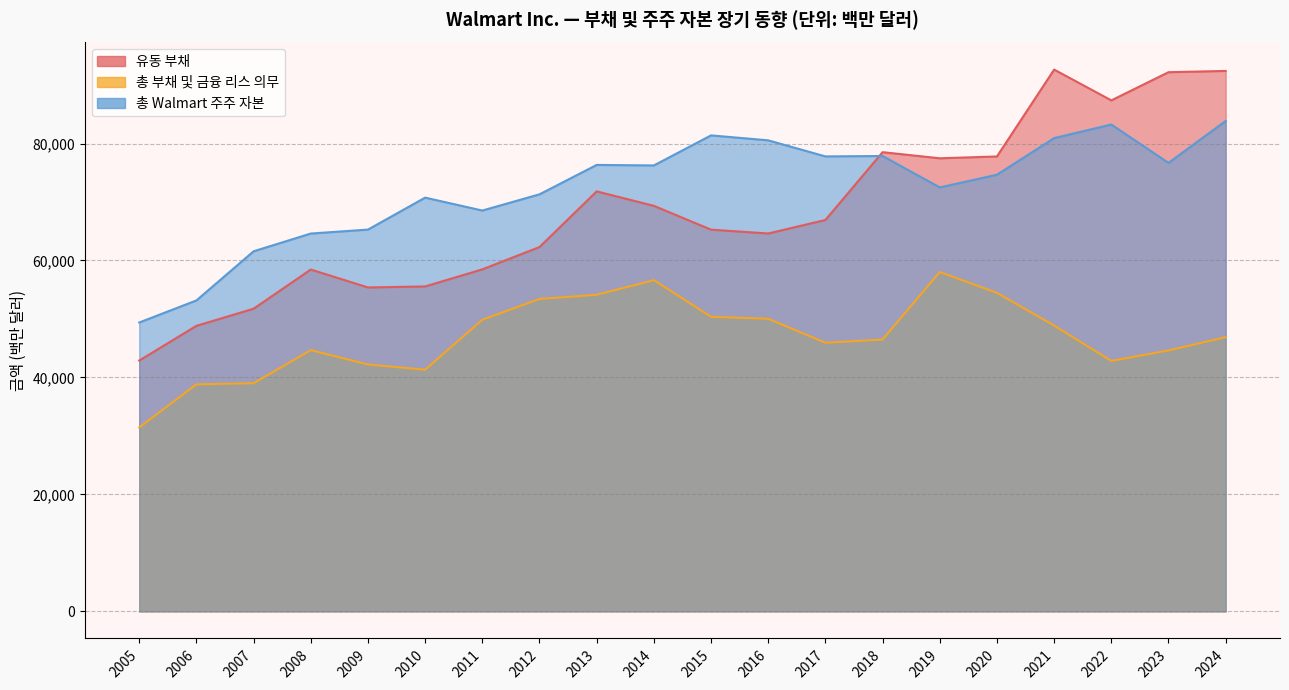

True or false: 총 Walmart 주주 자본 and 유동 부채 intersect in this chart.

True